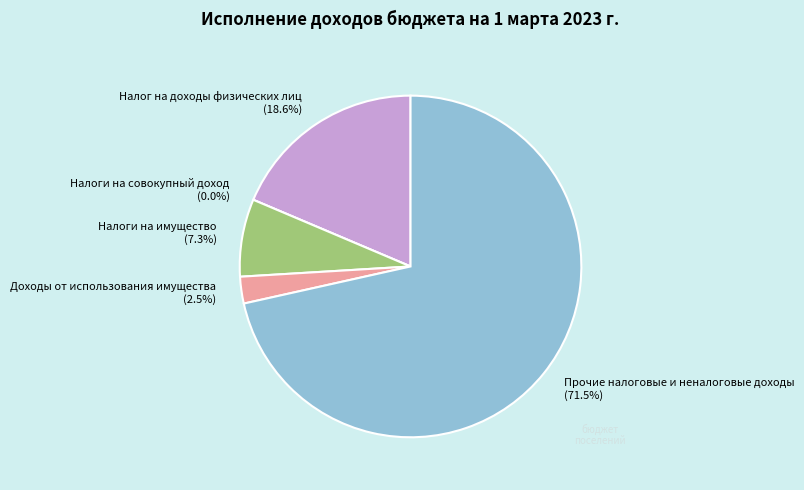

Approximately how many times larger is the value at Налоги на имущество compared to Доходы от использования имущества?

2.9